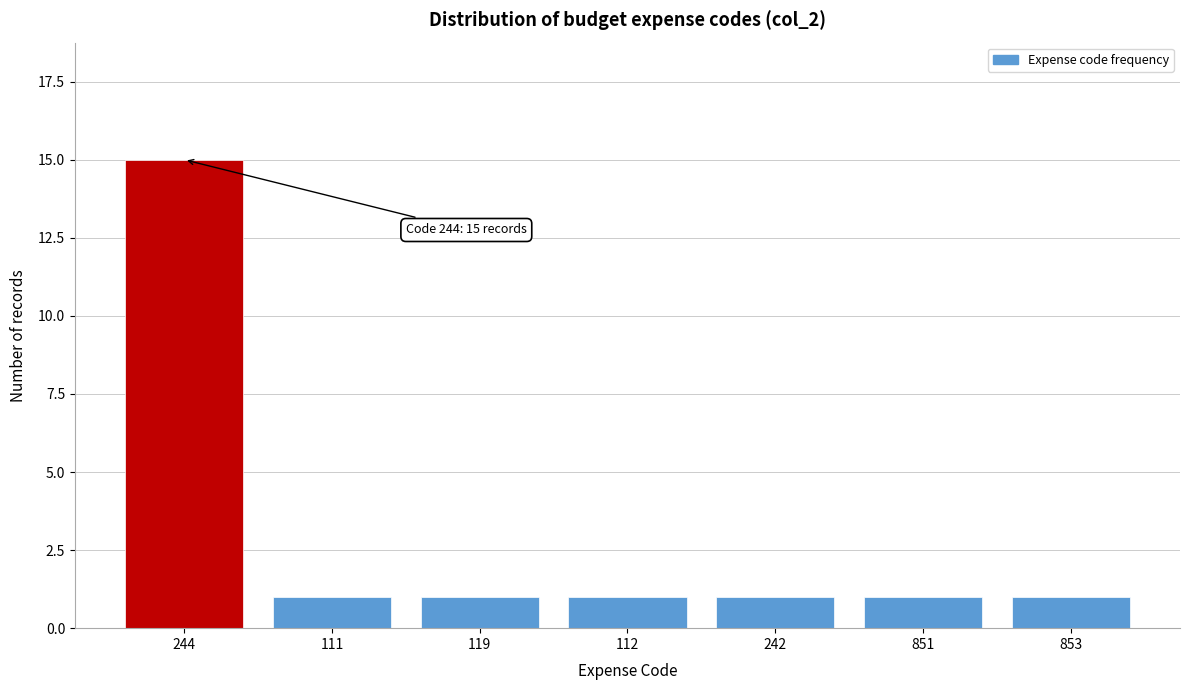

Reading right to left, what are all the values shown in this chart?

1	1	1	1	1	1	15